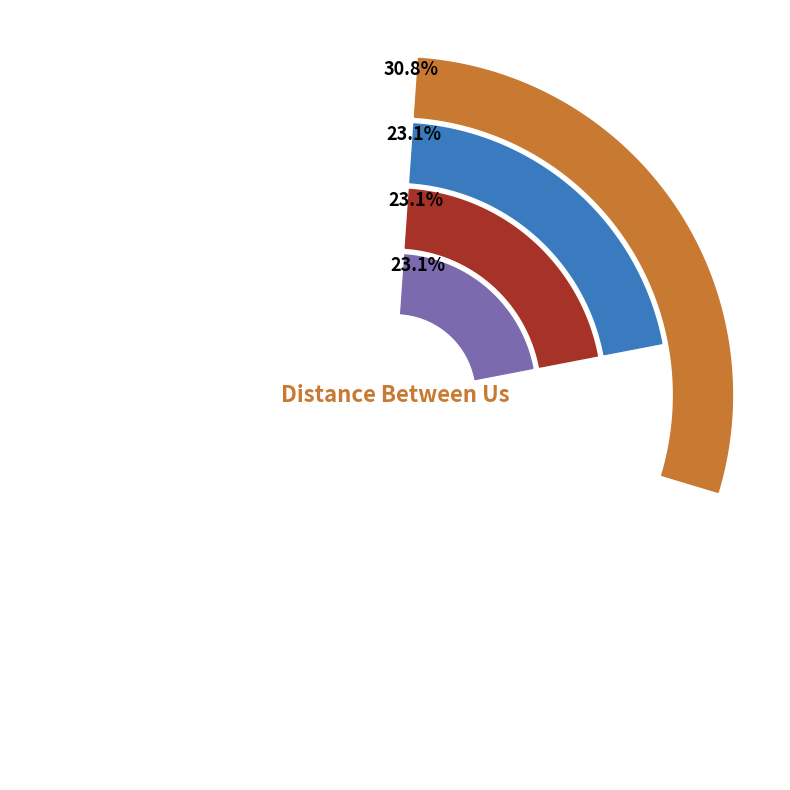

Which slice is the largest?

Distance Between Us